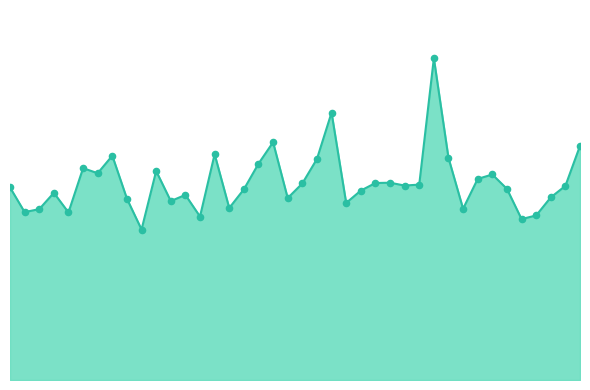

Is this an area chart (filled region under the line)?

Yes